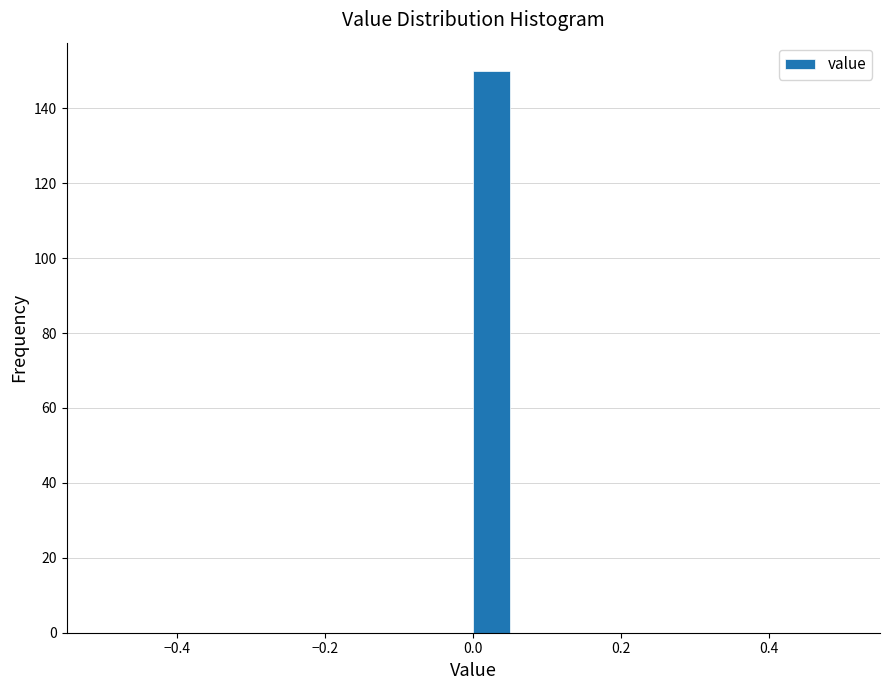

Read against the x-axis, roughly where is the centre of the tallest bar?

0.02